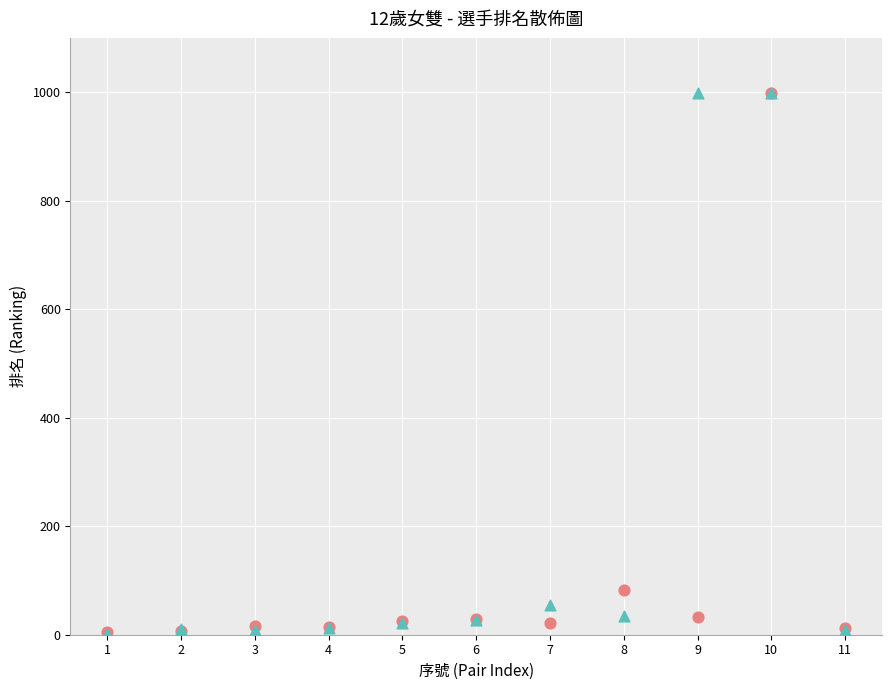

Across all series, what Y value is closest to 500?

83